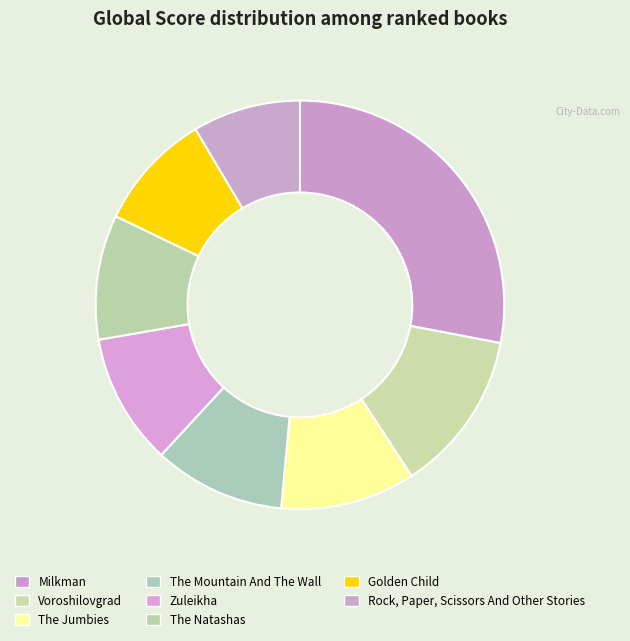

Rank the categories by value from lowest to highest.

Rock, Paper, Scissors And Other Stories, Golden Child, The Natashas, The Mountain And The Wall, Zuleikha, The Jumbies, Voroshilovgrad, Milkman